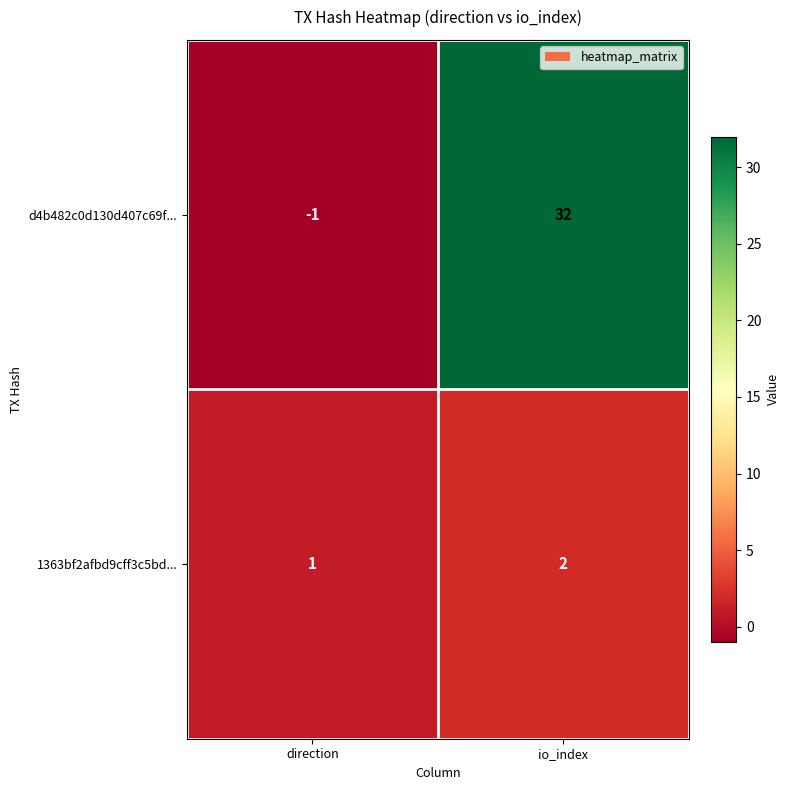

Reading left to right, extract all data points from this chart.

d4b482c0d130d407c69f...: -1	32
1363bf2afbd9cff3c5bd...: 1	2